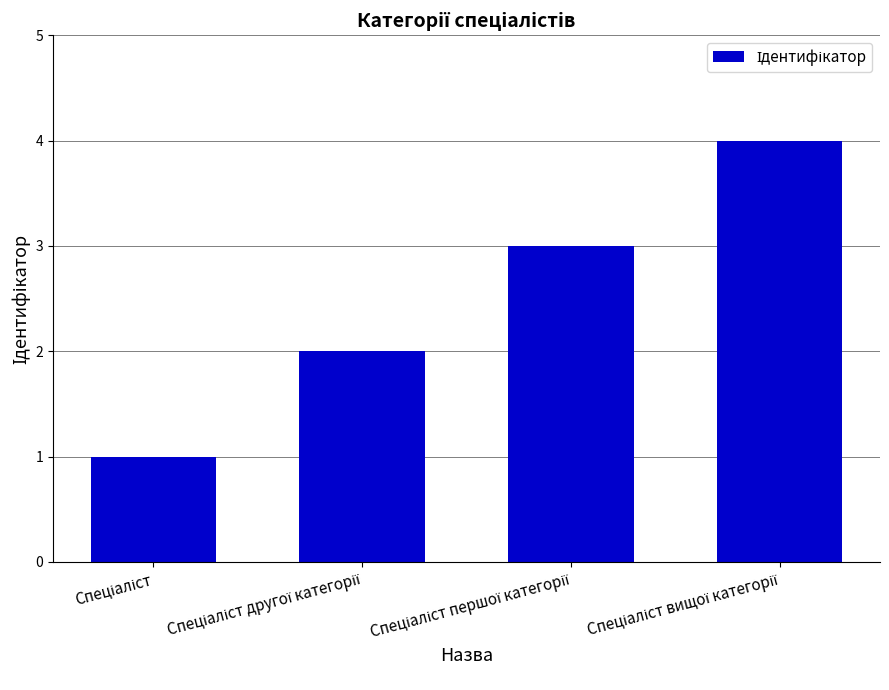

What is the difference between the maximum and minimum values?

3